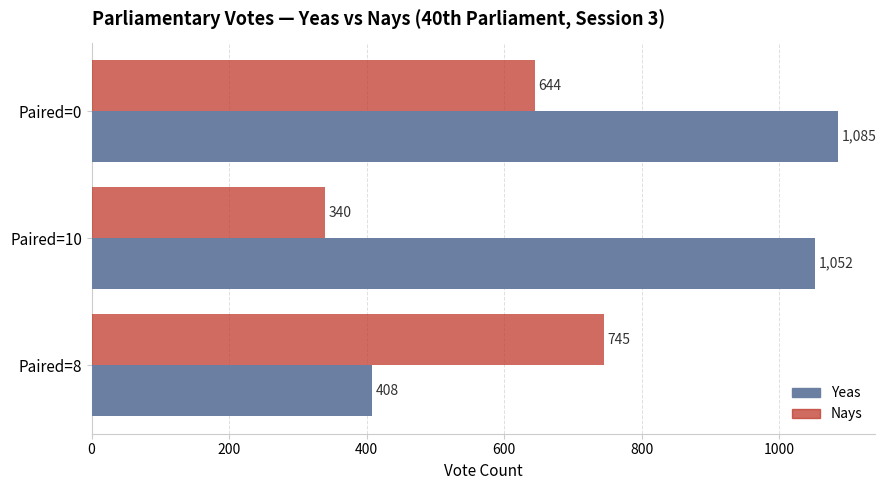

What is the maximum value for Nays?

745